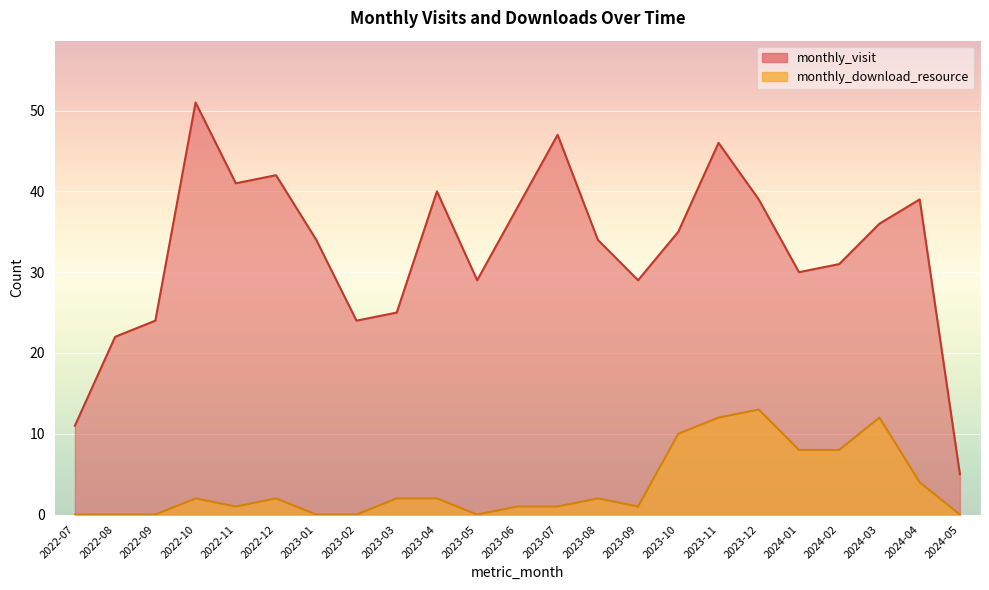

What is the highest value of the monthly_visit series?

51